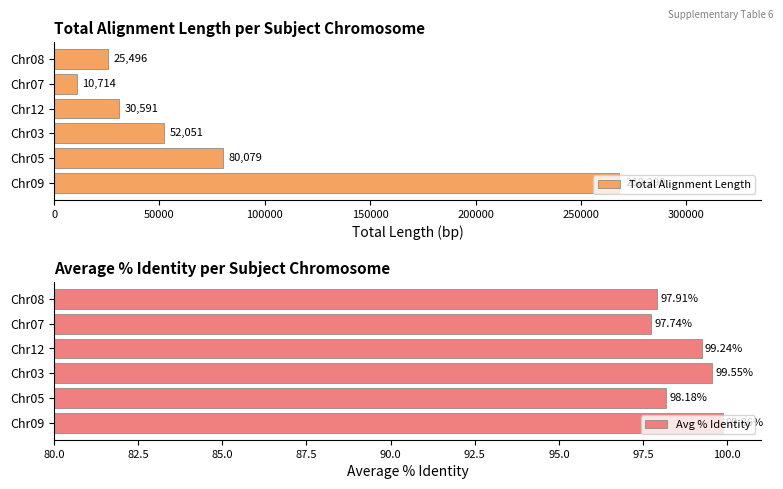

Is it true that Avg % Identity equals 99.9 at Chr09?

True